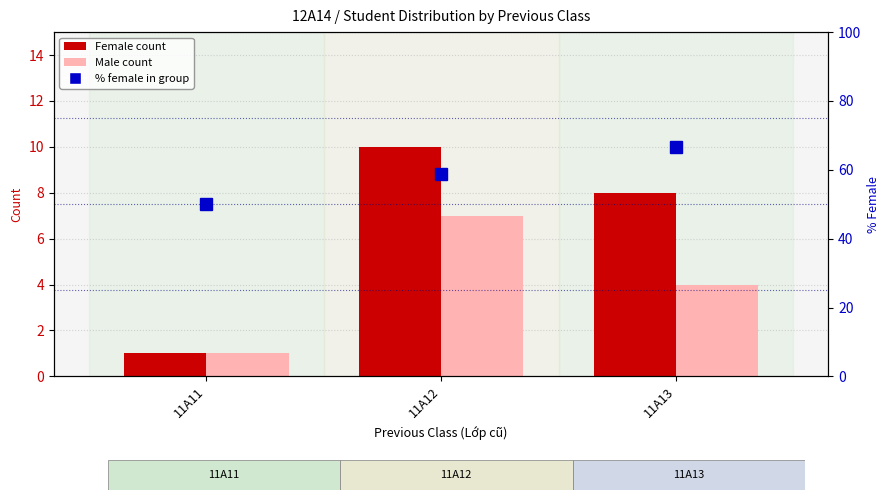

Which category has the highest value across all series?

11A13